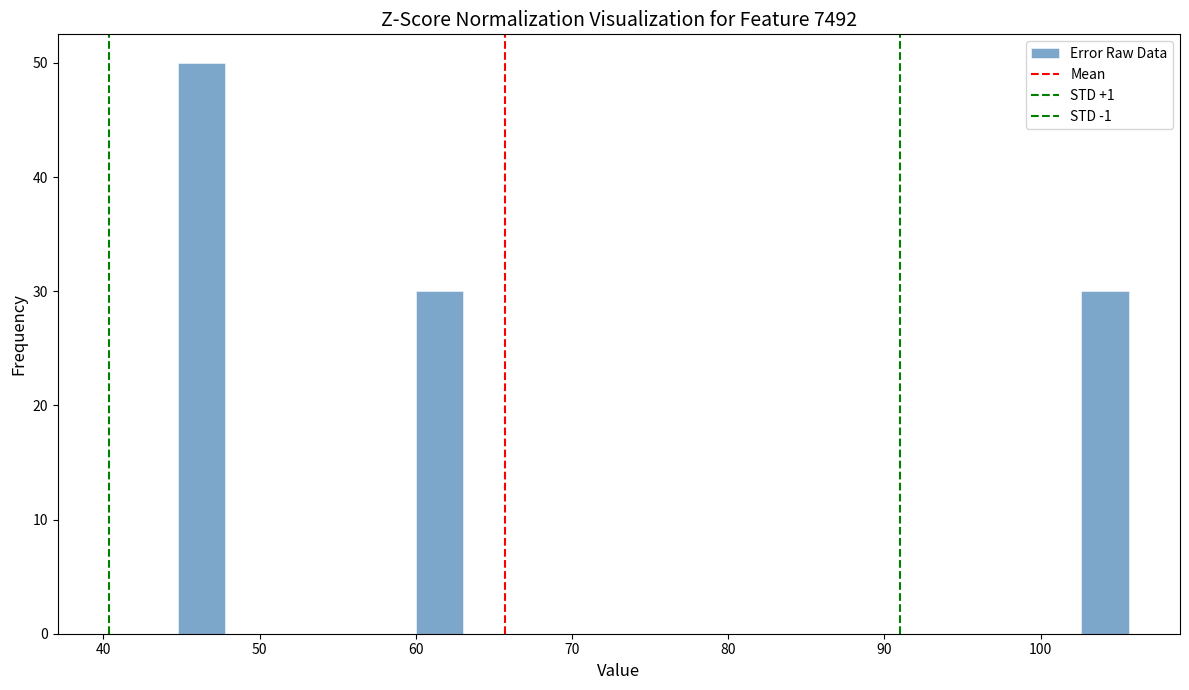

Read against the x-axis, roughly where is the centre of the tallest bar?

46